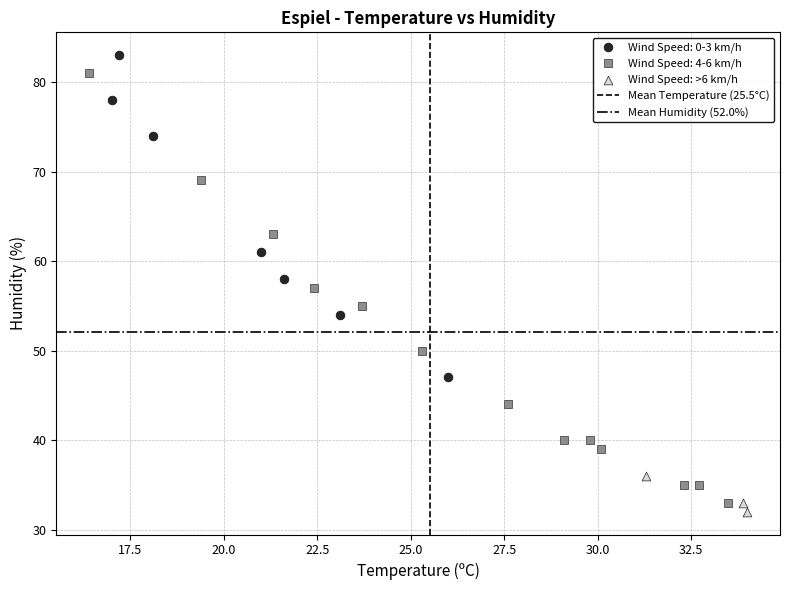

Which series has the largest Y range (max minus min)?

Wind Speed: 4-6 km/h